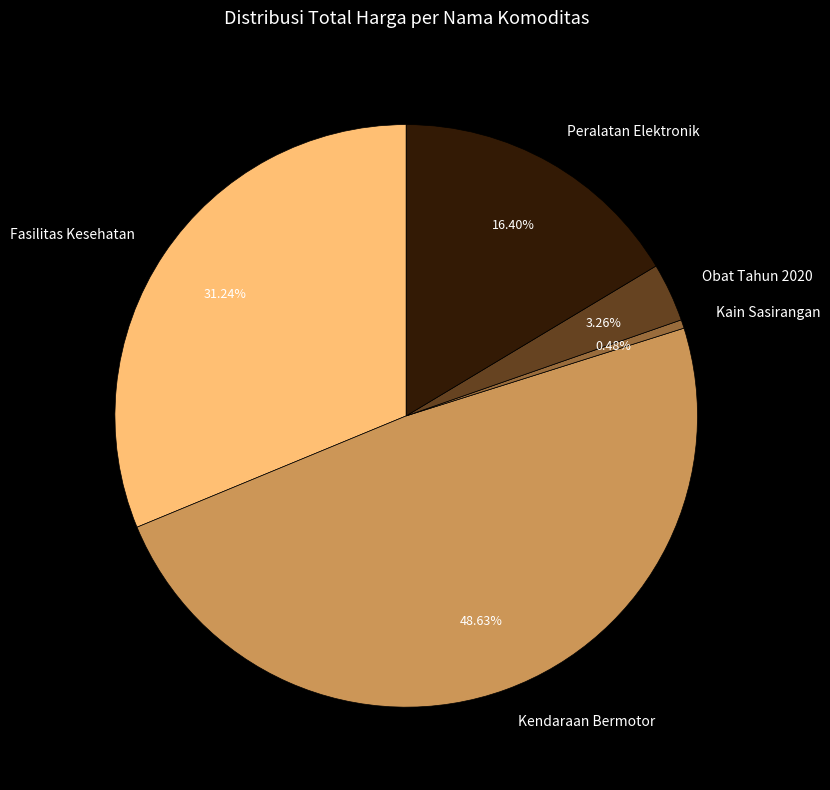

Combined, do Kain Sasirangan and Peralatan Elektronik account for over 50%?

No